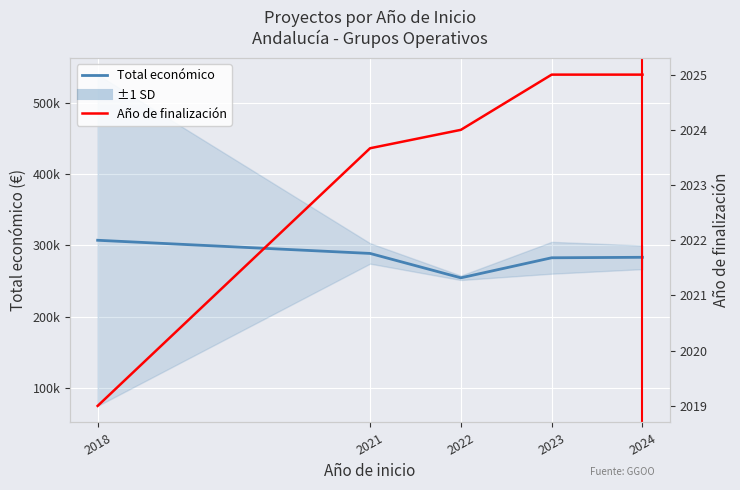

What are all the series names shown in the legend?

Total económico, Año de finalización